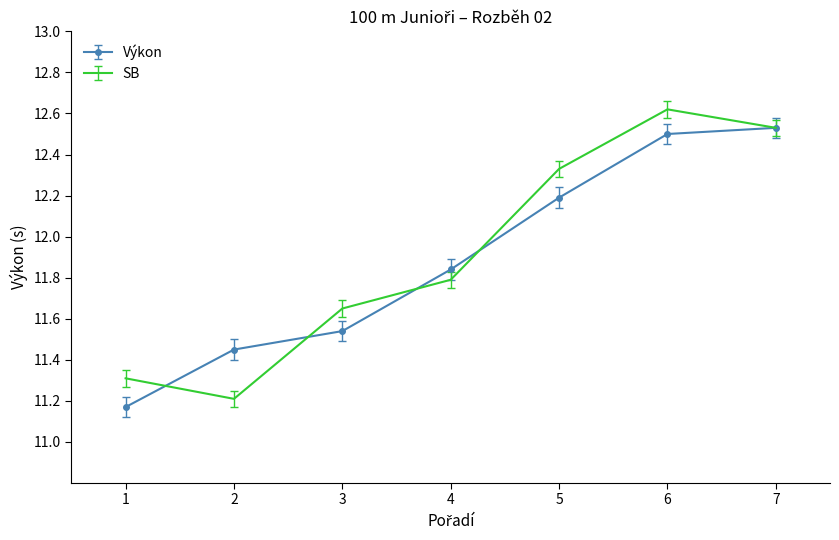

Rank the series by their maximum value, from lowest to highest.

Výkon, SB